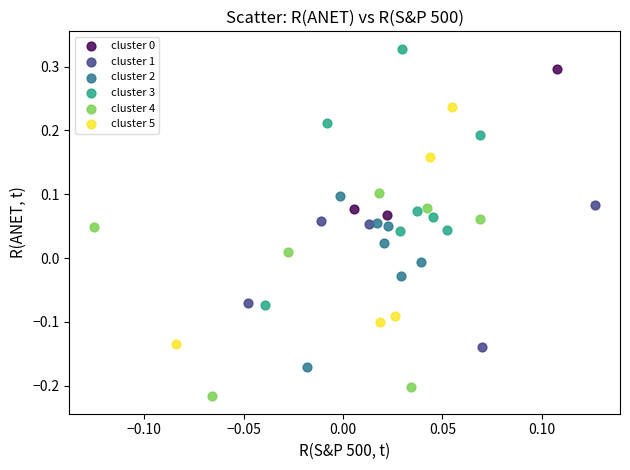

Which series reaches the maximum Y coordinate?

cluster 3